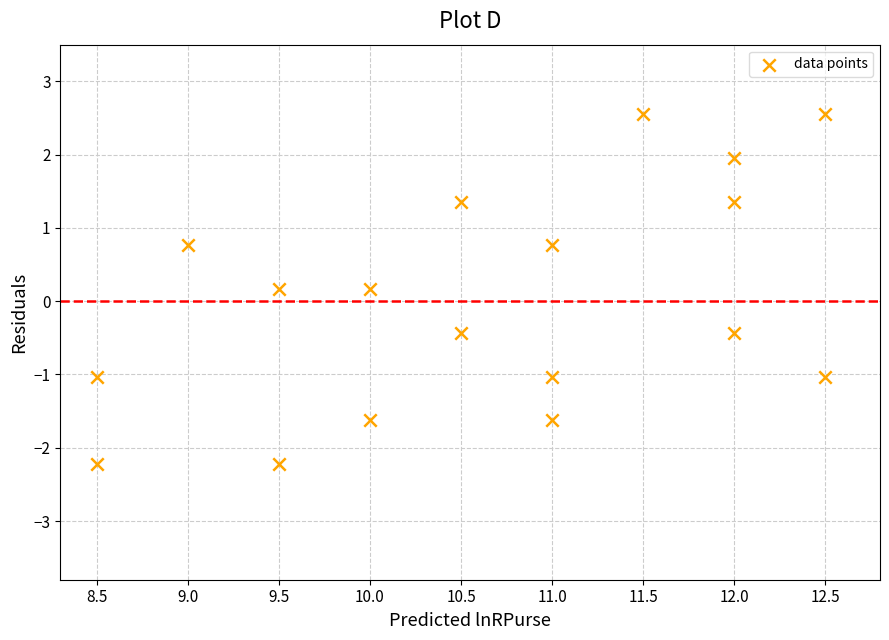

What is the range of X values (max minus min)?

4.0